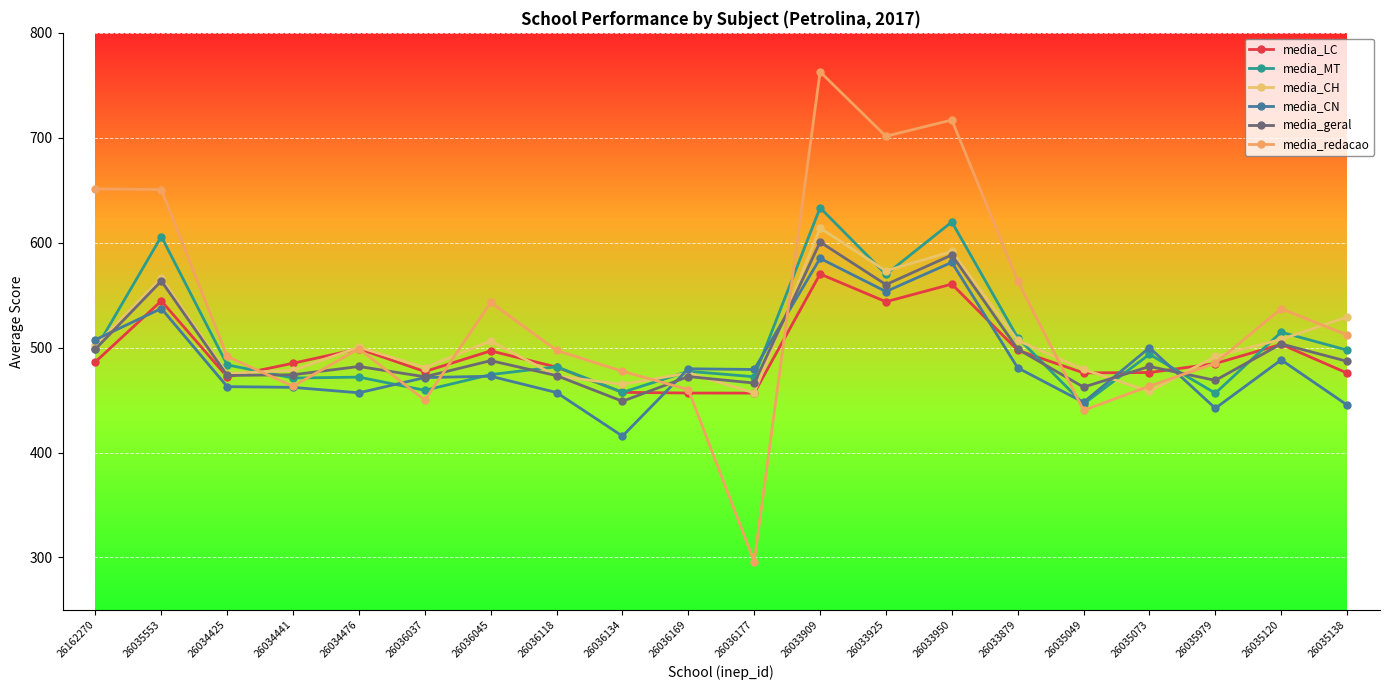

The media_LC series shows 724.9 at 26034425. True or false?

False